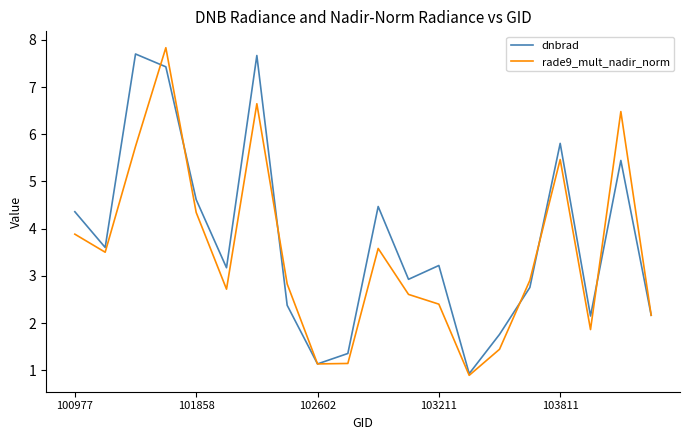

Is this an area chart (filled region under the line)?

No